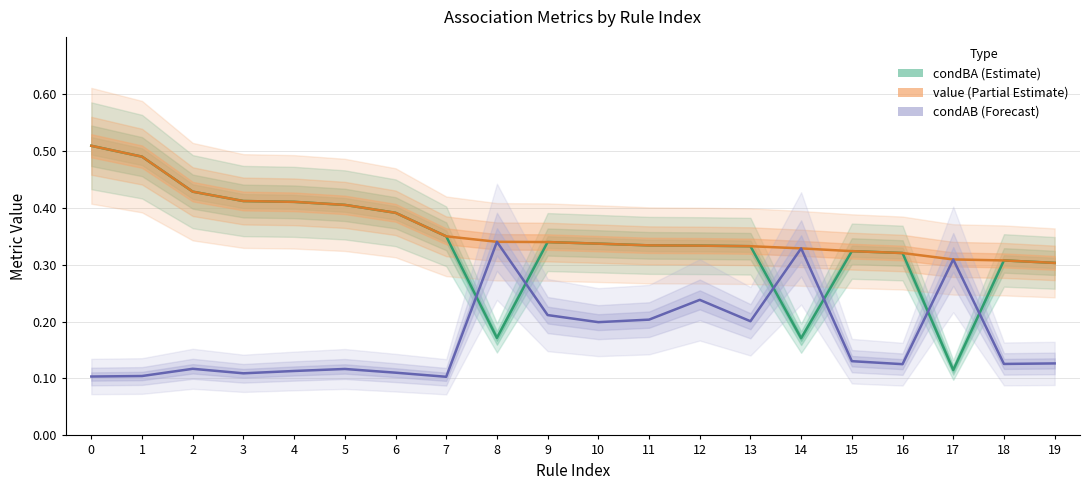

Reading left to right, what are all the values shown in this chart?

condBA: 0.5	0.5	0.4	0.4	0.4	0.4	0.4	0.3	0.2	0.3	0.3	0.3	0.3	0.3	0.2	0.3	0.3	0.1	0.3	0.3
value: 0.5	0.5	0.4	0.4	0.4	0.4	0.4	0.3	0.3	0.3	0.3	0.3	0.3	0.3	0.3	0.3	0.3	0.3	0.3	0.3
condAB: 0.1	0.1	0.1	0.1	0.1	0.1	0.1	0.1	0.3	0.2	0.2	0.2	0.2	0.2	0.3	0.1	0.1	0.3	0.1	0.1